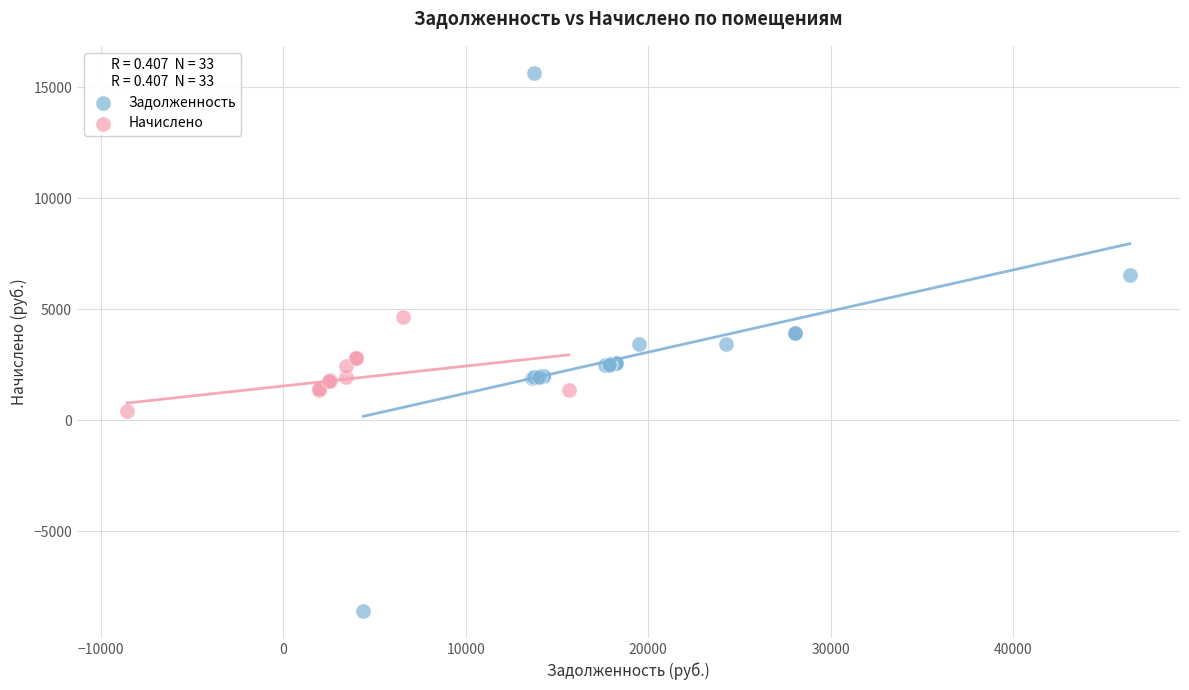

What are all the series names shown in the legend?

Задолженность, Начислено